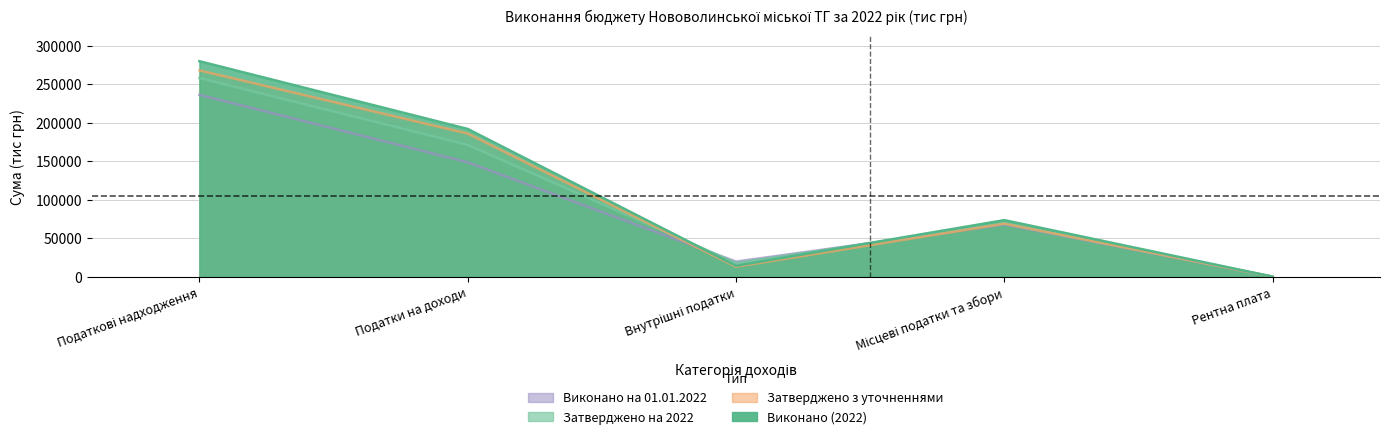

Reading left to right, extract all data points from this chart.

Виконано (2022): Податкові надходження=279661.0	Податки на доходи=191770.4	Внутрішні податки=14337.3	Місцеві податки та збори=73441.1	Рентна плата=112.2
Затверджено на 2022: Податкові надходження=257896.0	Податки на доходи=170988.2	Внутрішні податки=17920.0	Місцеві податки та збори=68864.8	Рентна плата=123.0
Затверджено з уточненнями: Податкові надходження=267739.3	Податки на доходи=185772.7	Внутрішні податки=13020.0	Місцеві податки та збори=68864.8	Рентна плата=81.8
Виконано на 01.01.2022: Податкові надходження=236043.2	Податки на доходи=148499.4	Внутрішні податки=19665.2	Місцеві податки та збори=67748.4	Рентна плата=130.2